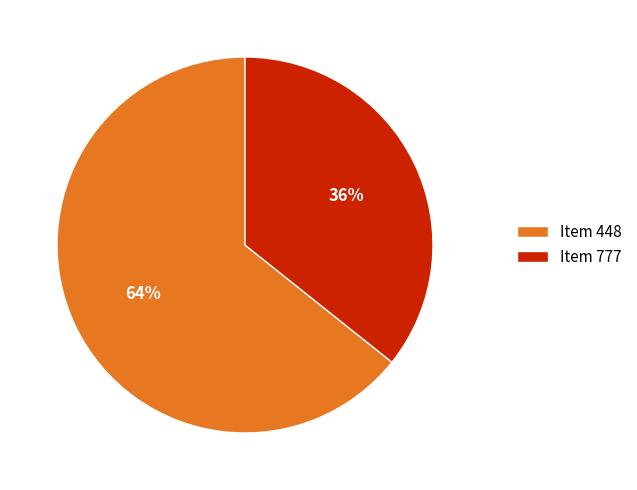

Count the number of slices in the pie.

2